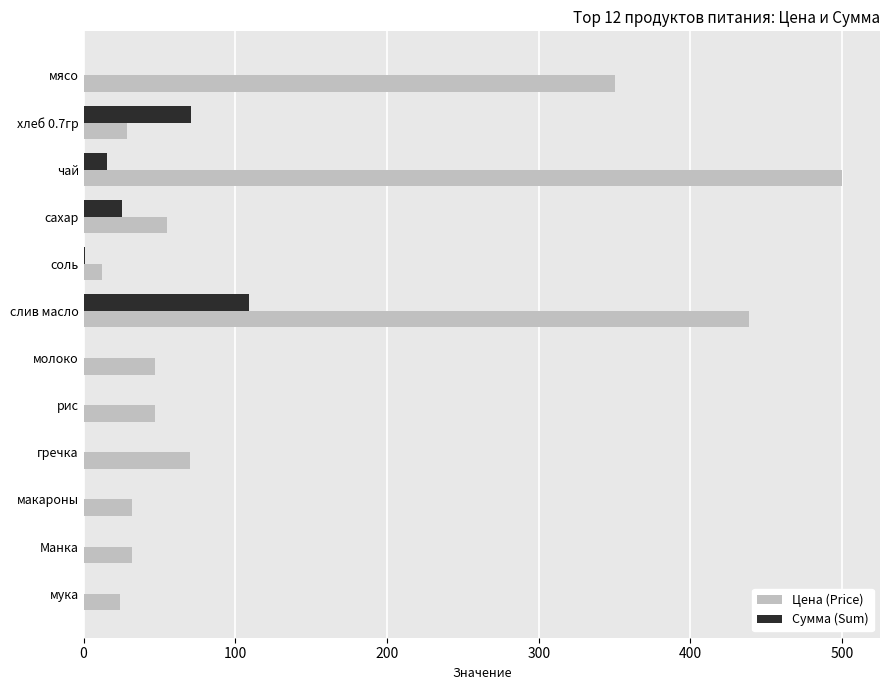

Which label corresponds to the largest value in the chart?

чай